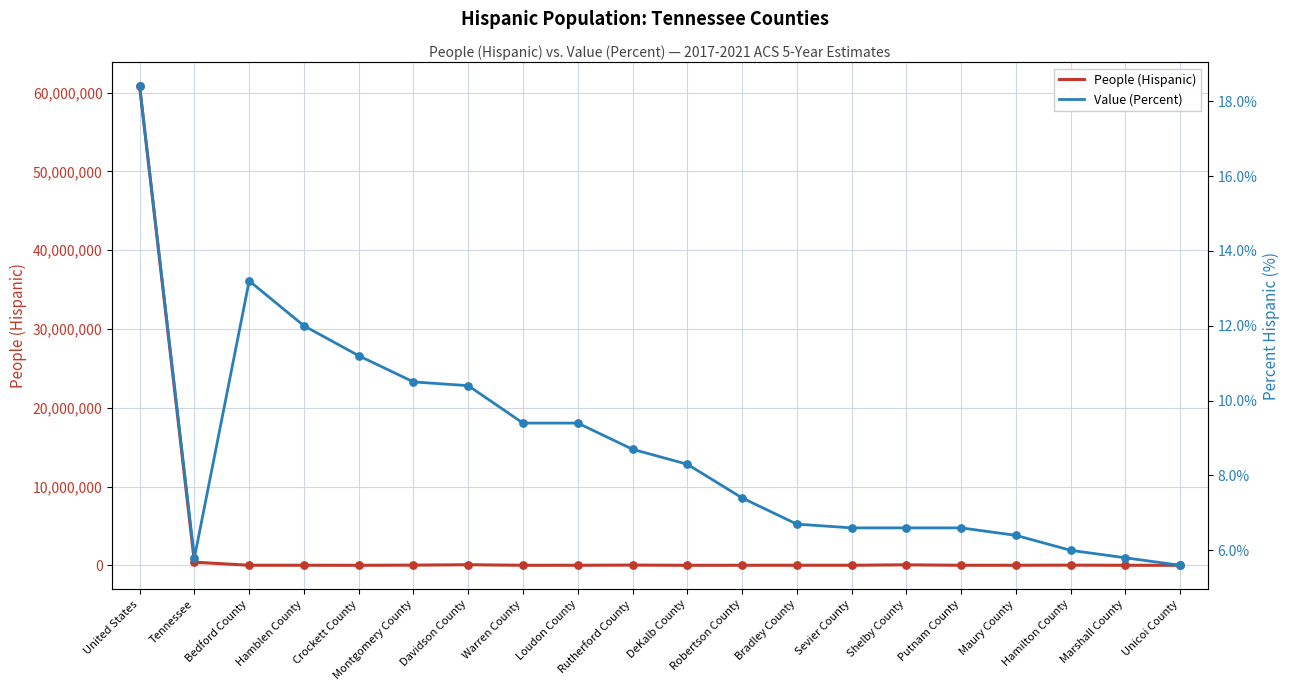

Is the value of Value (Percent) at Crockett County greater than the value of People (Hispanic) at Putnam County?

No